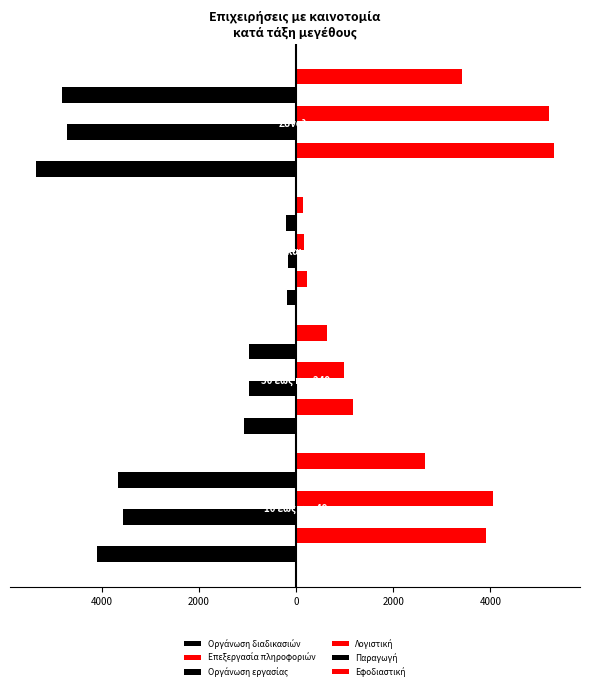

Reading left to right, transcribe all the data shown in this chart.

Οργάνωση διαδικασιών: -4099	-1061	-190	-5351
Επεξεργασία πληροφοριών: 3916	1163	230	5309
Οργάνωση εργασίας: -3566	-965	-172	-4704
Λογιστική: 4055	980	166	5201
Παραγωγή: -3653	-969	-196	-4818
Εφοδιαστική: 2655	631	136	3422